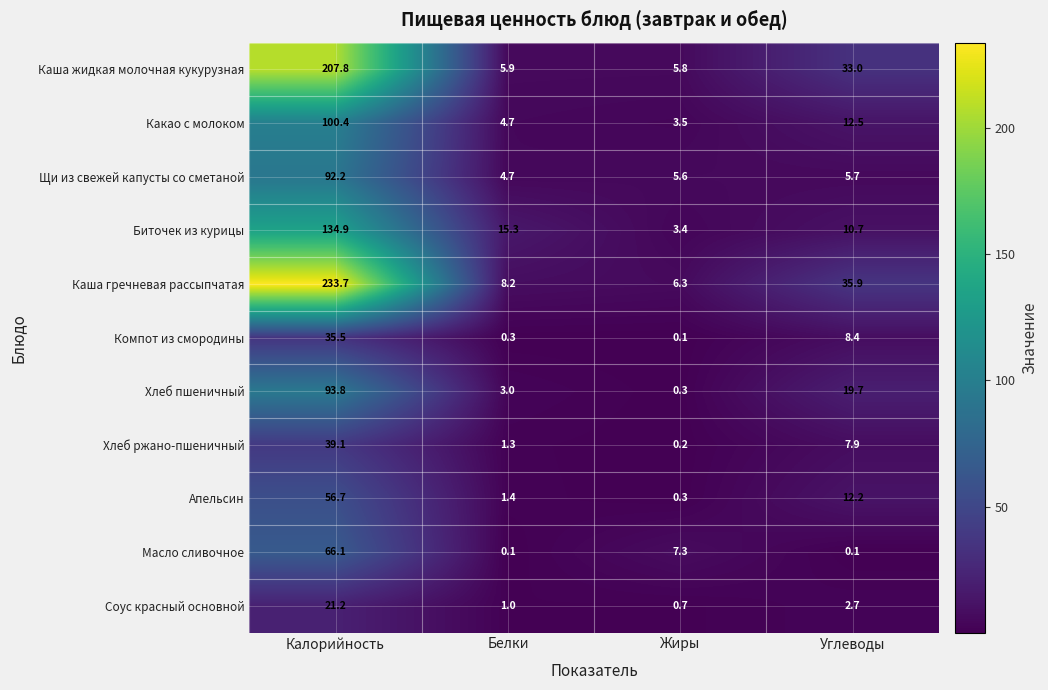

What is the sum of all Масло сливочное values?

73.6